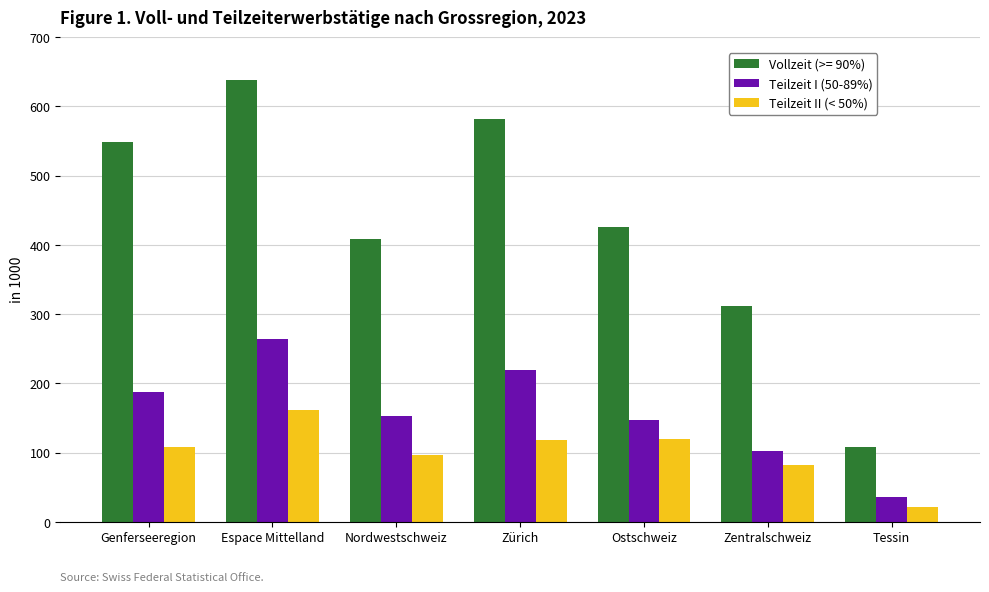

How many data points in Teilzeit I (50-89%) are less than 152?

3